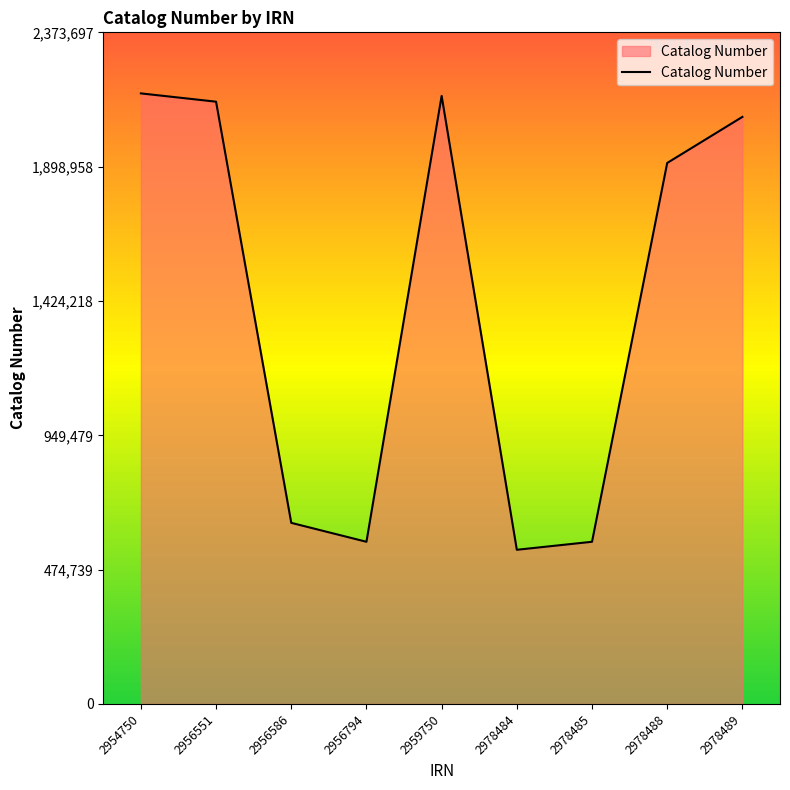

How many lines are shown in the chart?

1